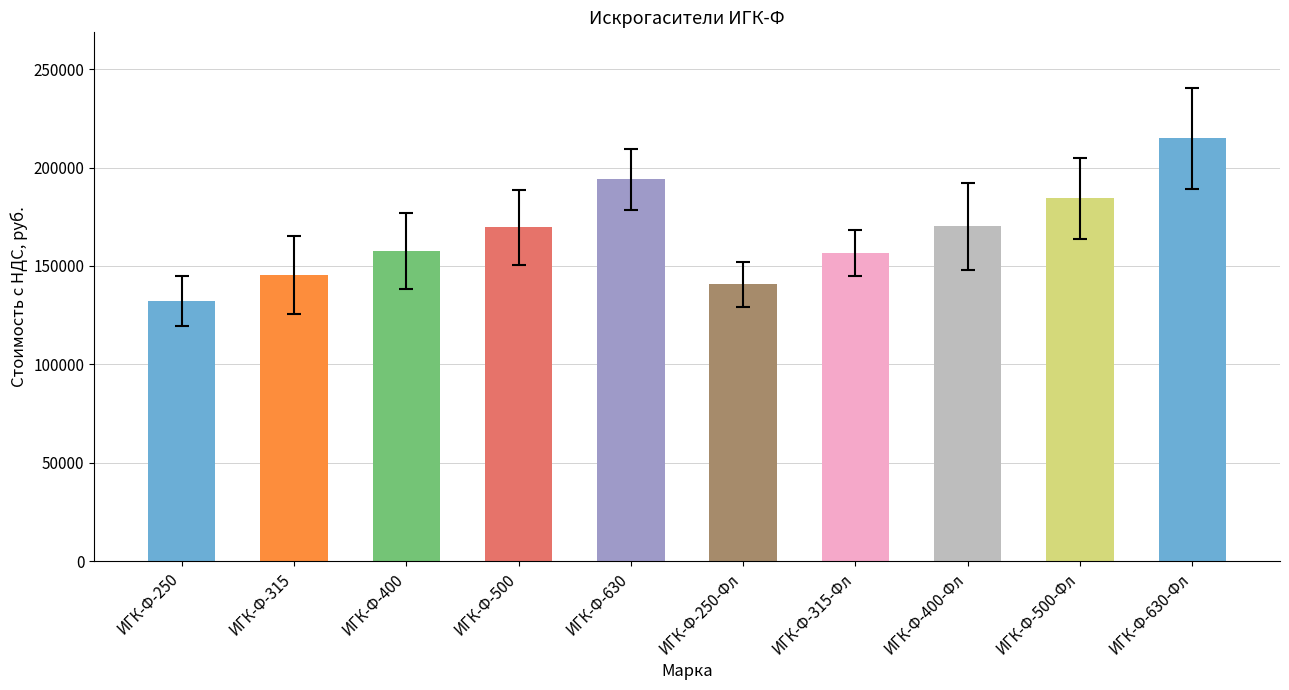

What is the label of the 5th bar from the right?

ИГК-Ф-250-Фл